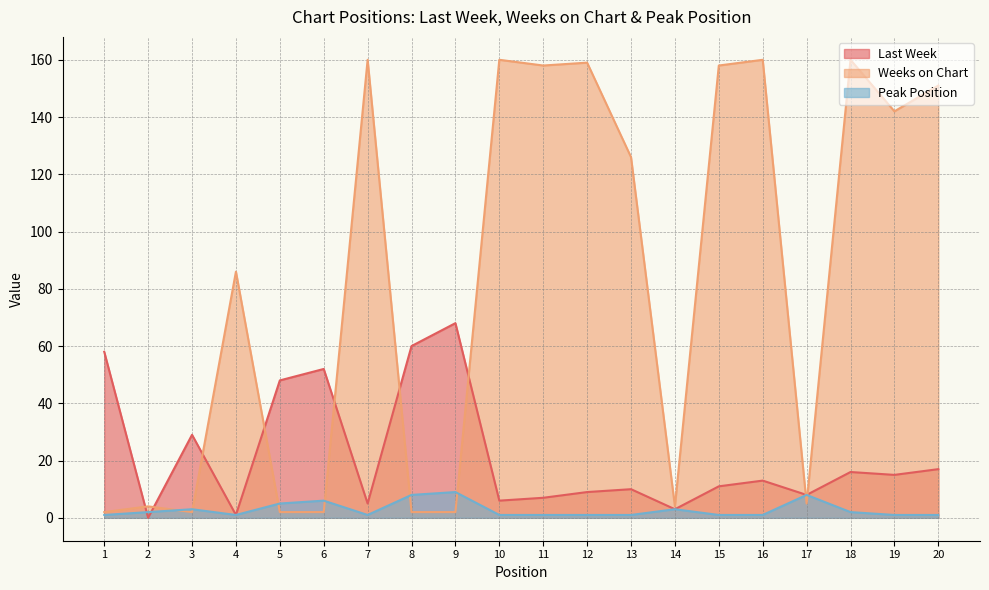

Read the Peak Position value at 8.

8